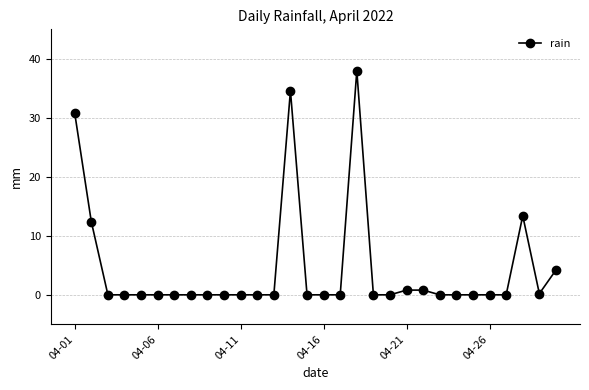

What is the difference between the maximum and minimum values?

38.0